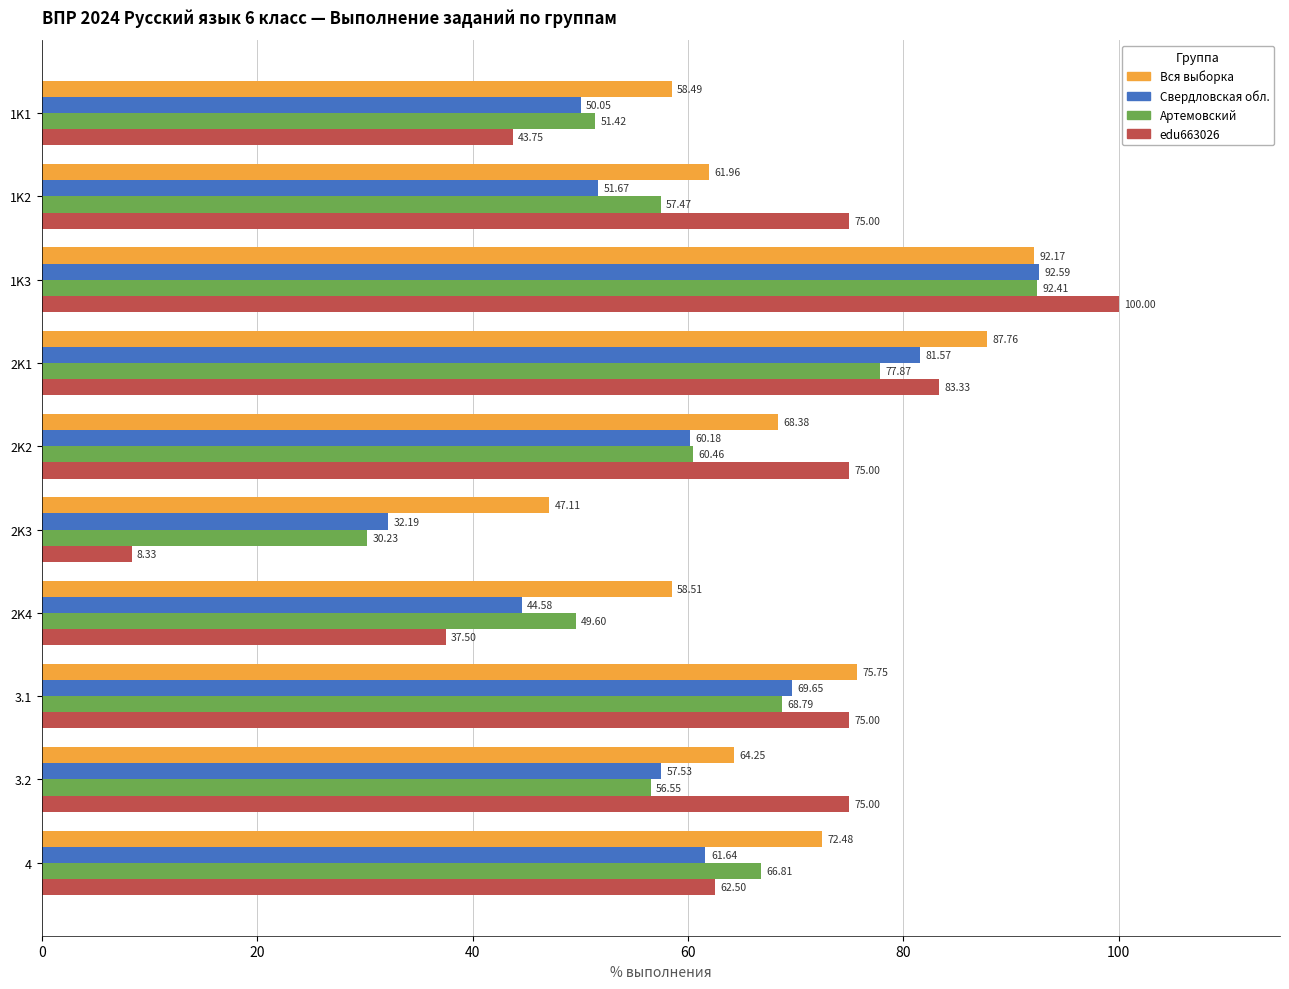

Between 3.1 and 3.2, which series saw the biggest shift?

Артемовский